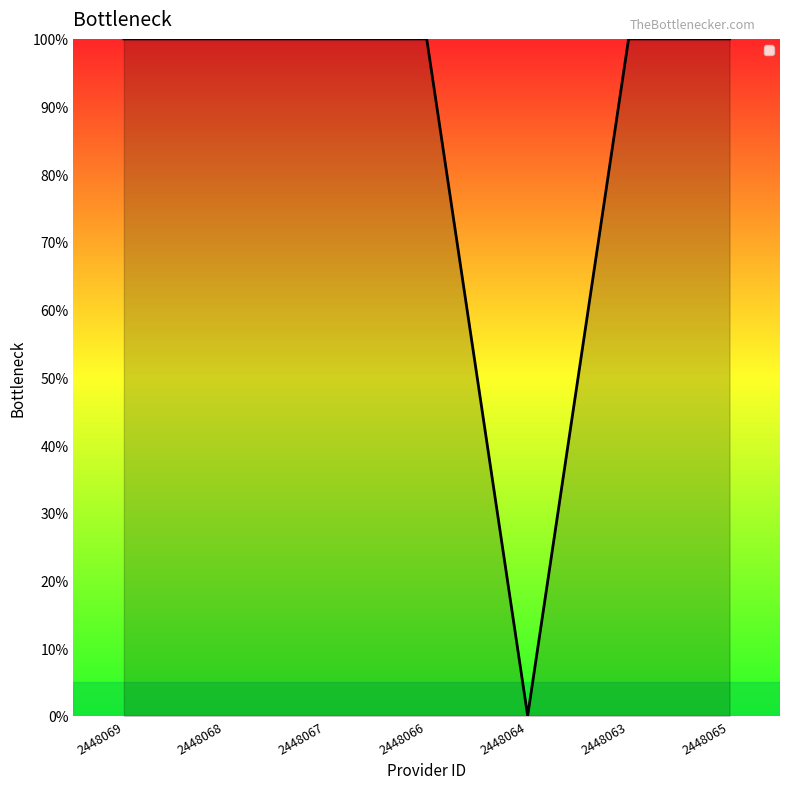

What is the value of the 4th point from the left?

1